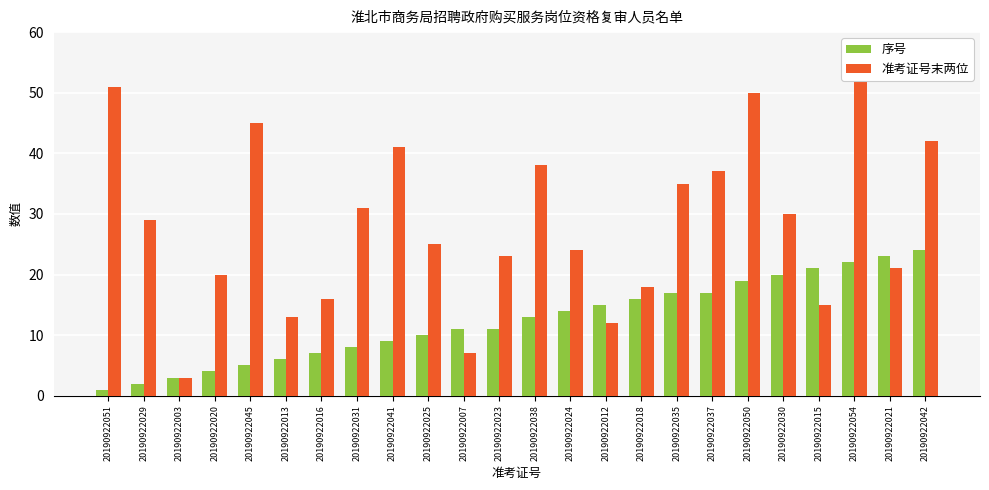

What is the spread (max minus min) of values at 20190922051?

50